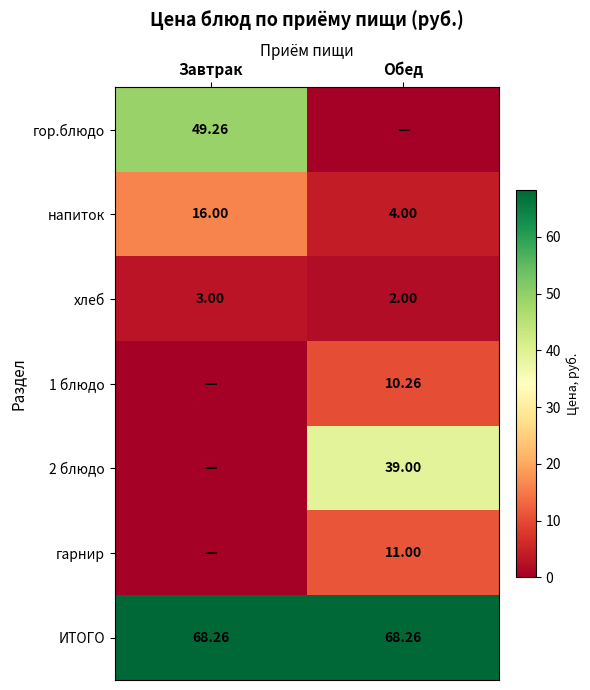

Is the value of 1 блюдо at Обед greater than the value of гарнир at Обед?

No